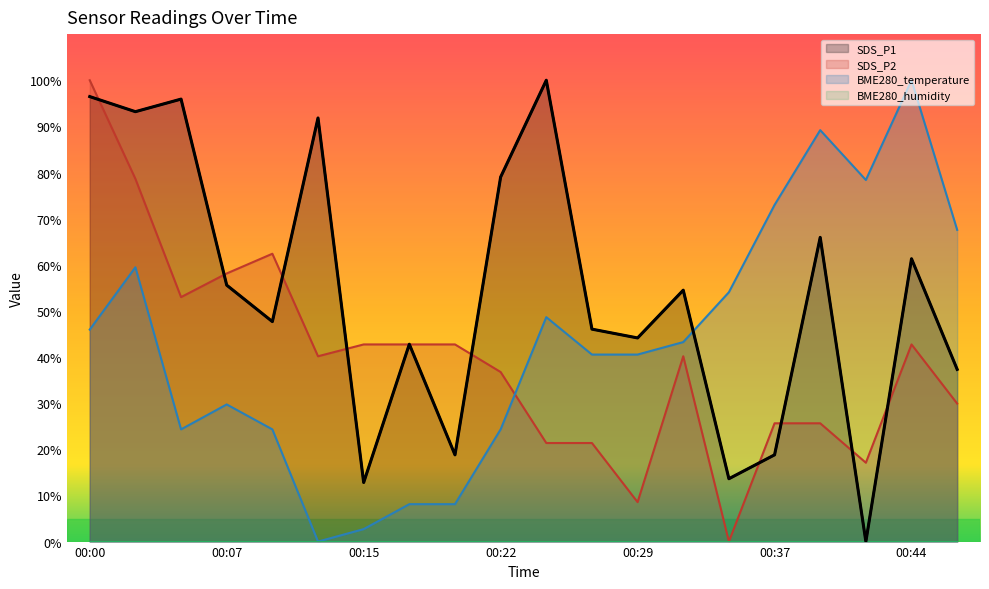

At how many categories does at least one series exceed 77?

9